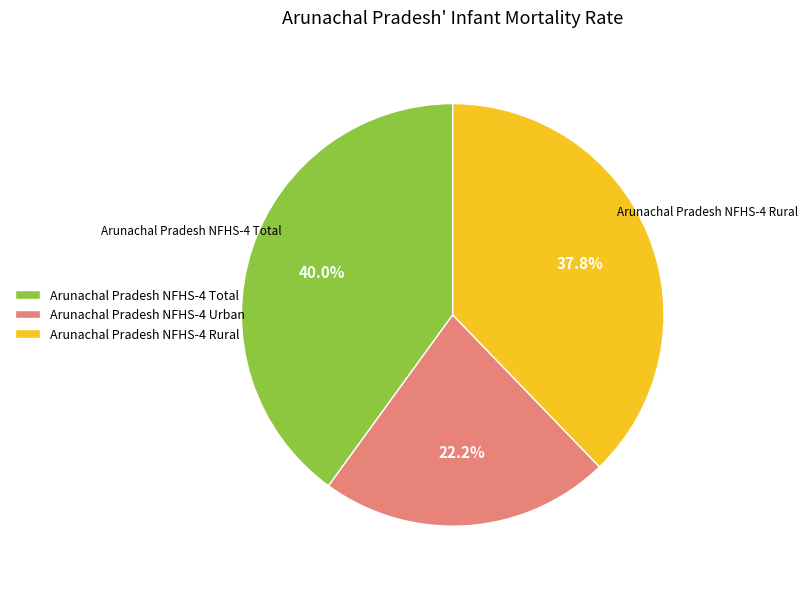

Does any single category account for the majority?

No